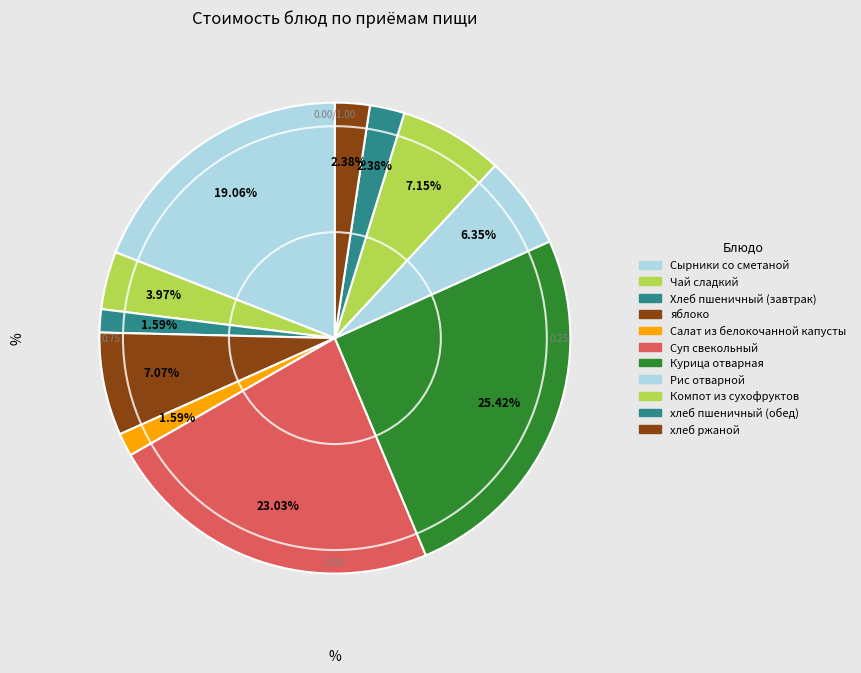

Between Салат из белокочанной капусты and Курица отварная, which is larger?

Курица отварная